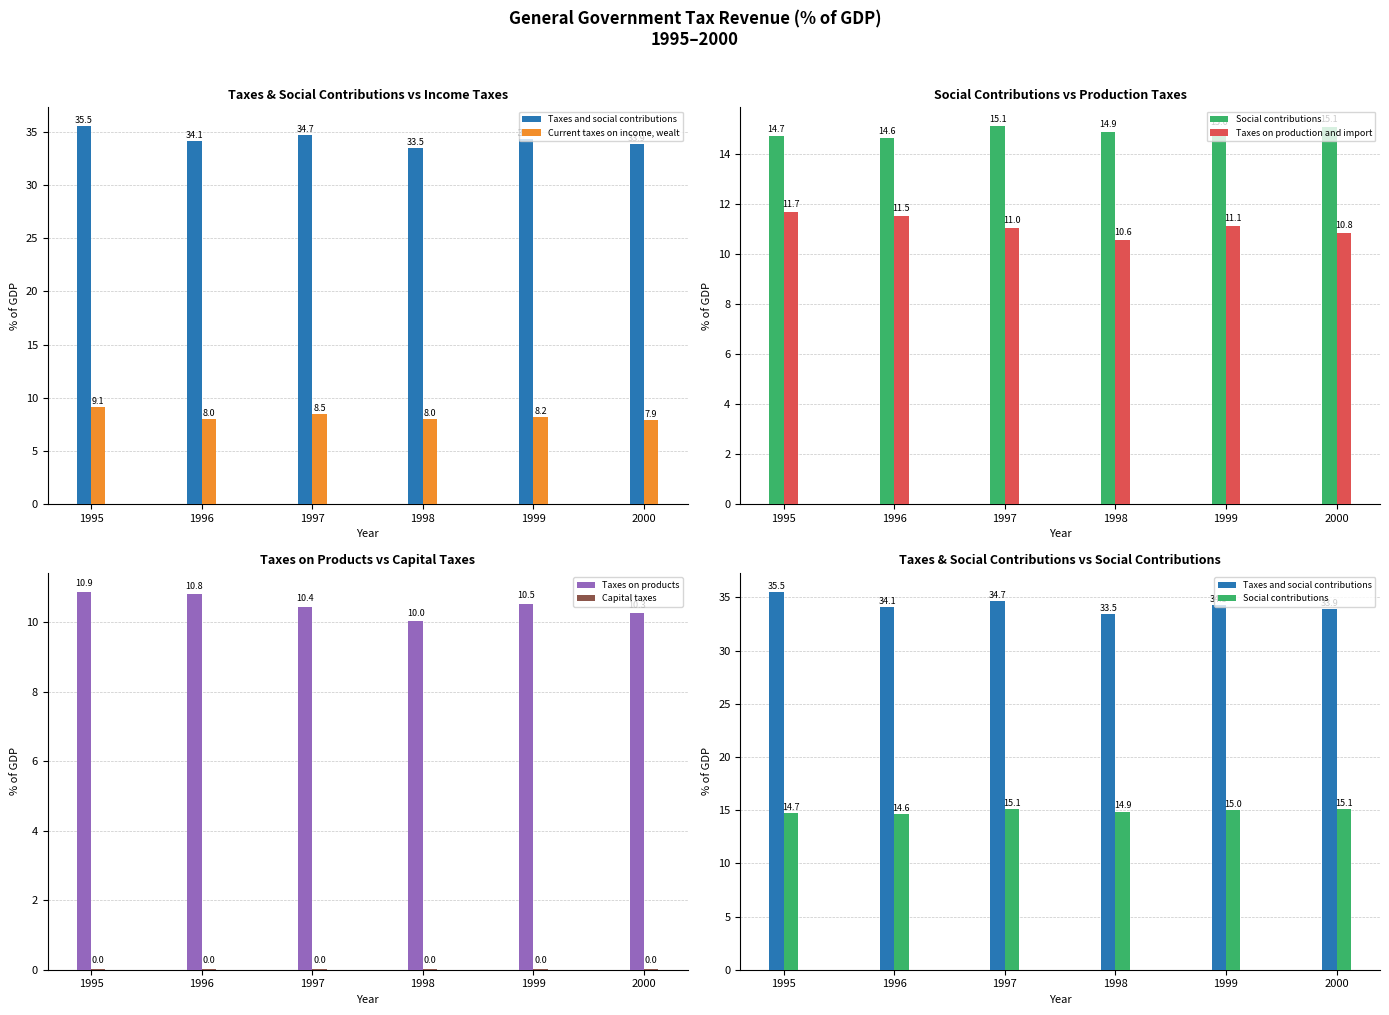

At 2000, list the series in order from smallest to largest.

Capital taxes, Current taxes on income, wealt, Taxes on products, Taxes on production and import, Social contributions, Taxes and social contributions